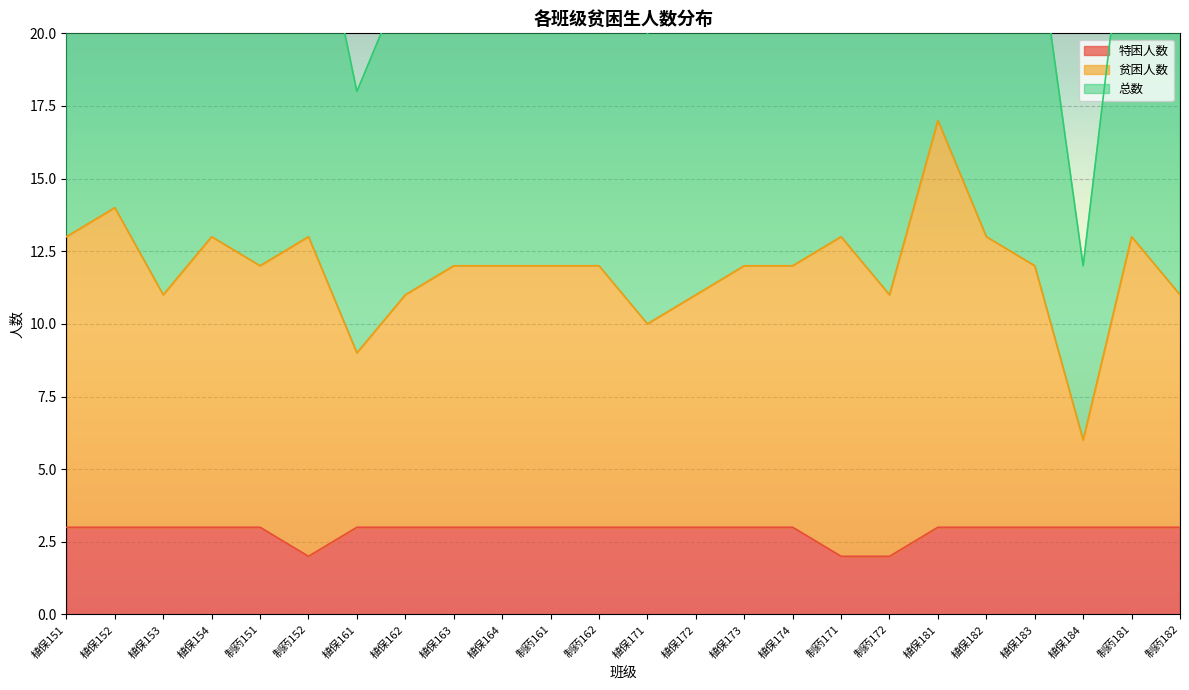

Rank the series by their average value, from lowest to highest.

特困人数, 贫困人数, 总数